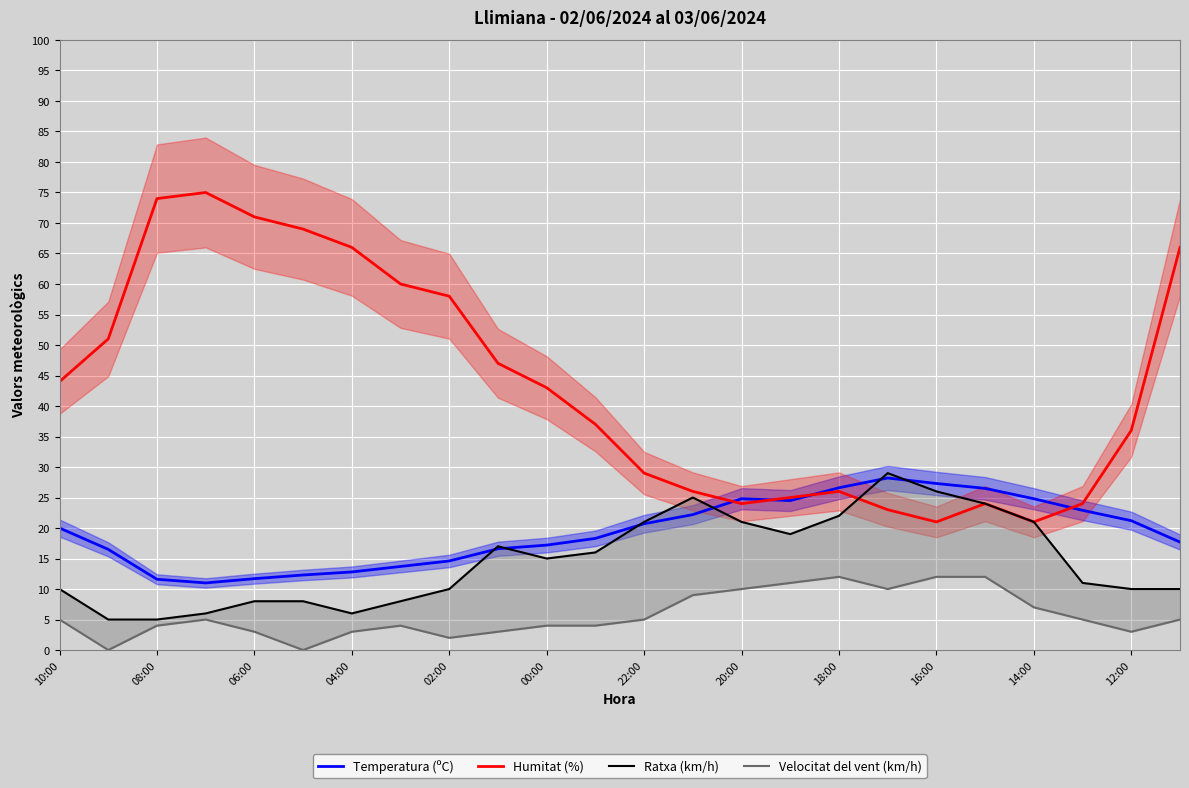

How many distinct data groups are displayed?

4